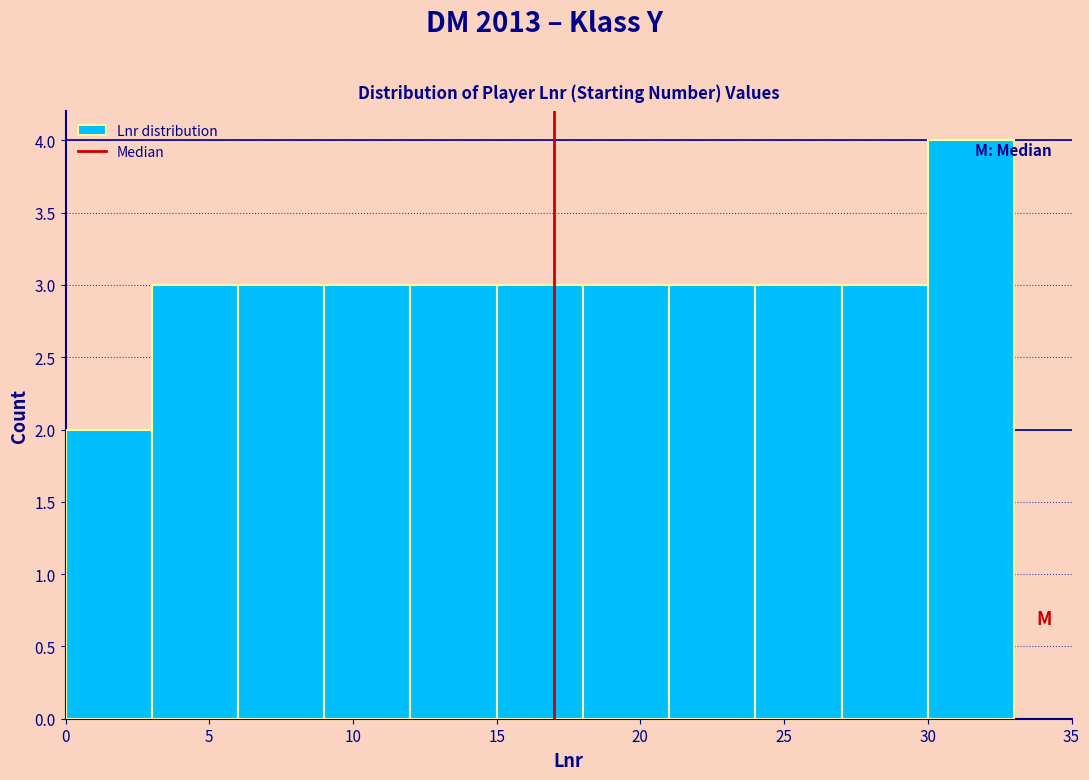

What is the height of the bar covering 24 to 27 on the x-axis? The values are not printed on the chart, so give them approximately, as read against the axis.

3